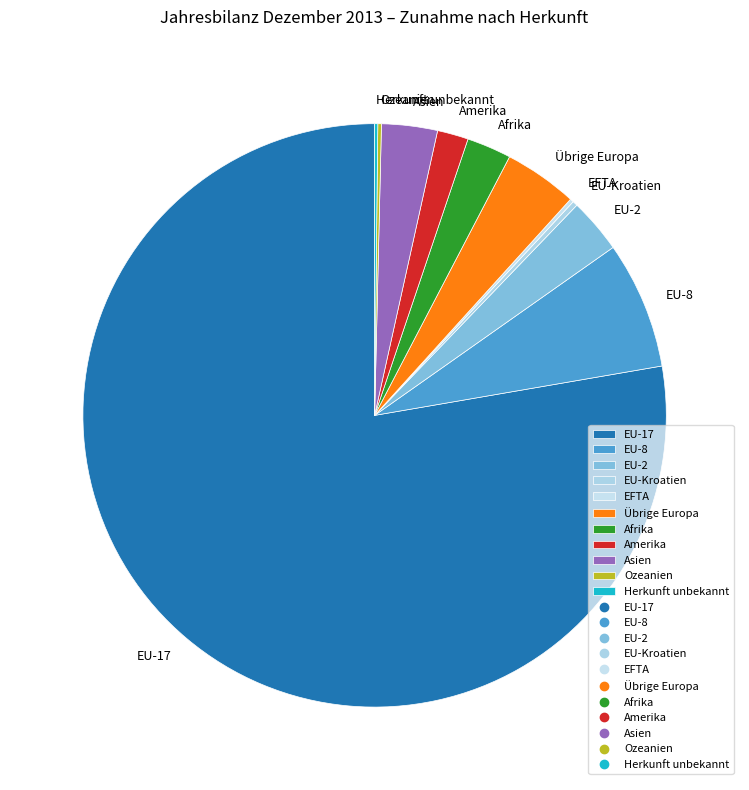

Do Asien and Amerika together represent more than half of the pie?

No